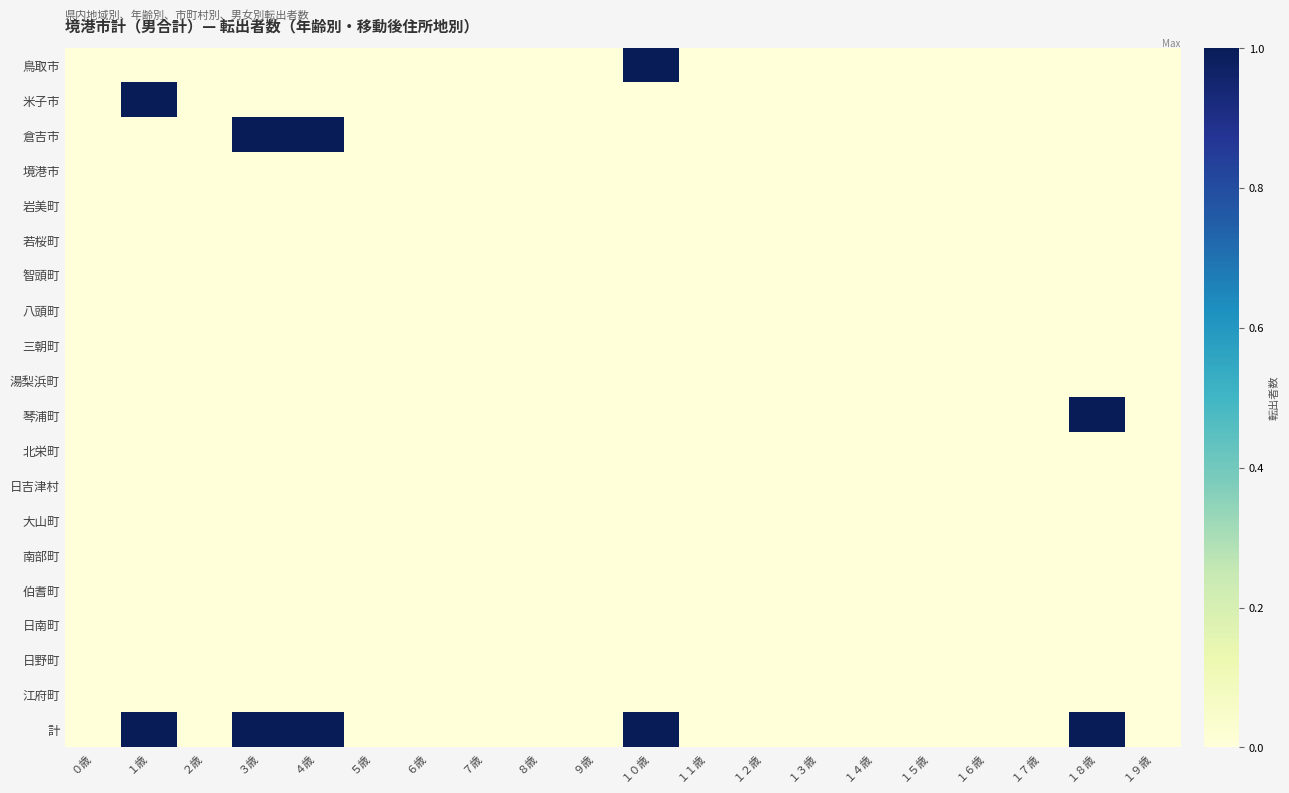

Between ０歳 and １歳, which series saw the biggest shift?

米子市